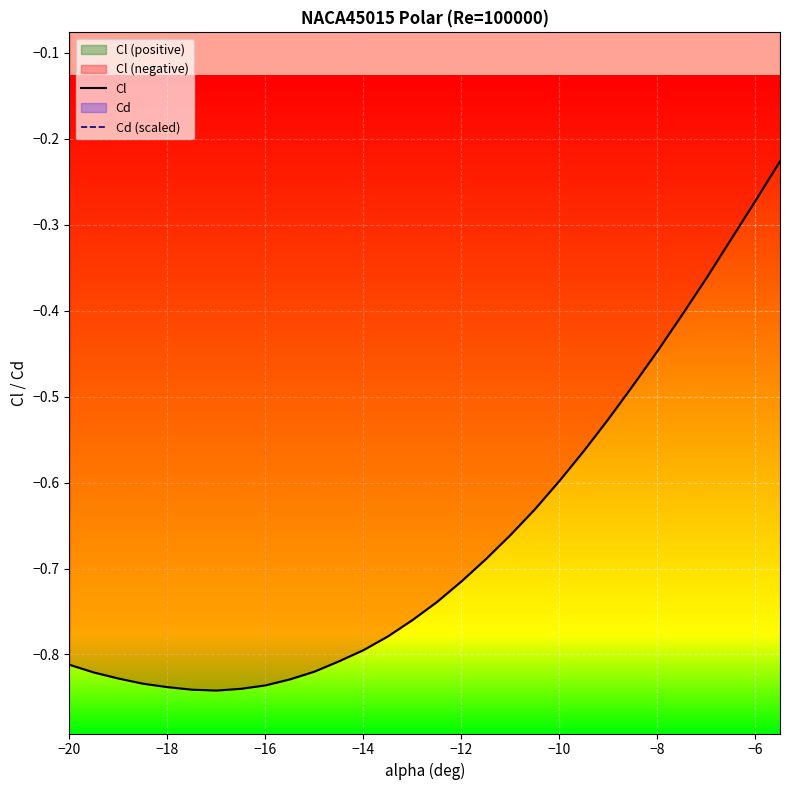

The Cl series shows -0.6 at 25. True or false?

False